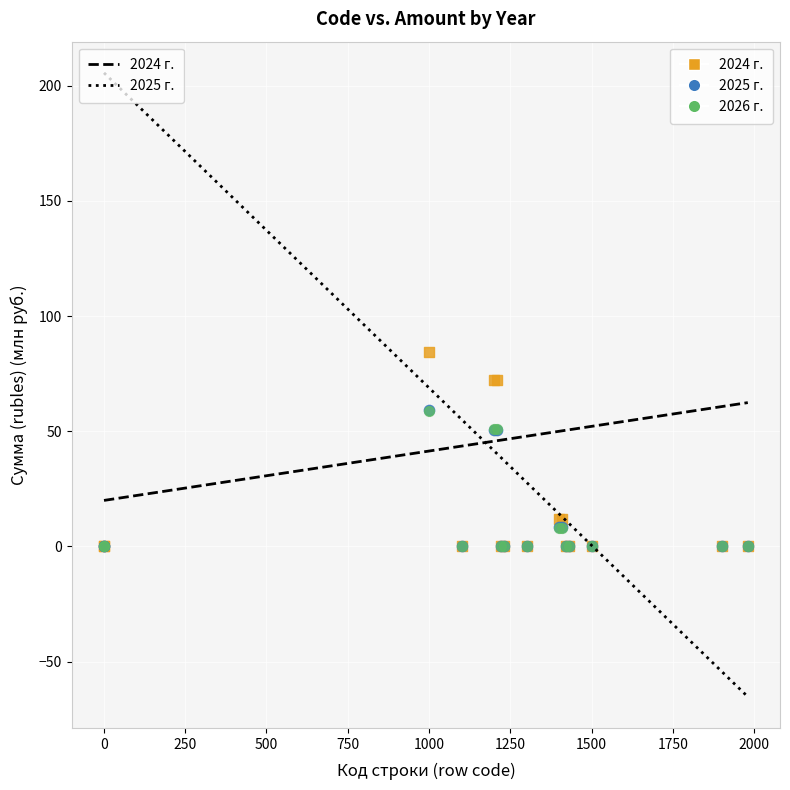

What are all the series names shown in the legend?

2024 г., 2025 г., 2026 г.